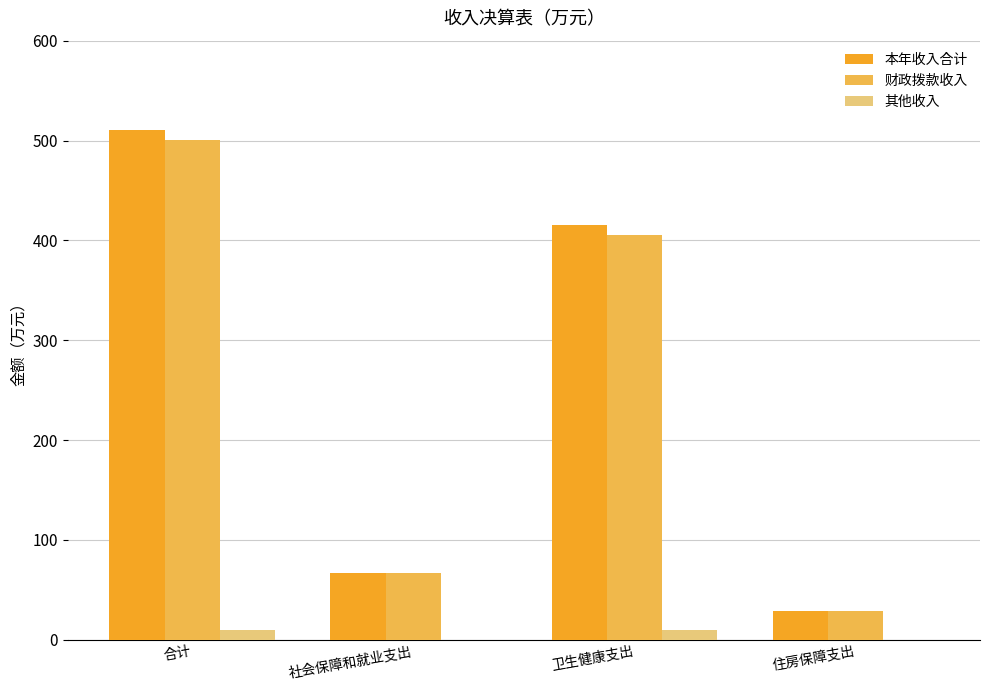

Count the number of categories in the chart.

4